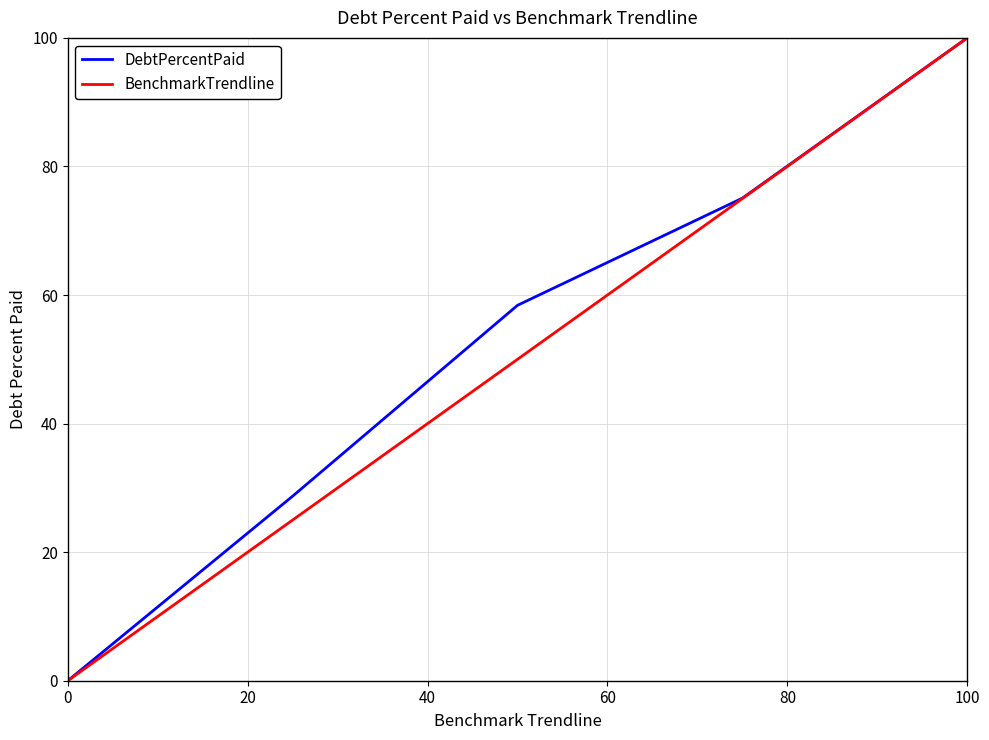

What are all the series names shown in the legend?

DebtPercentPaid, BenchmarkTrendline